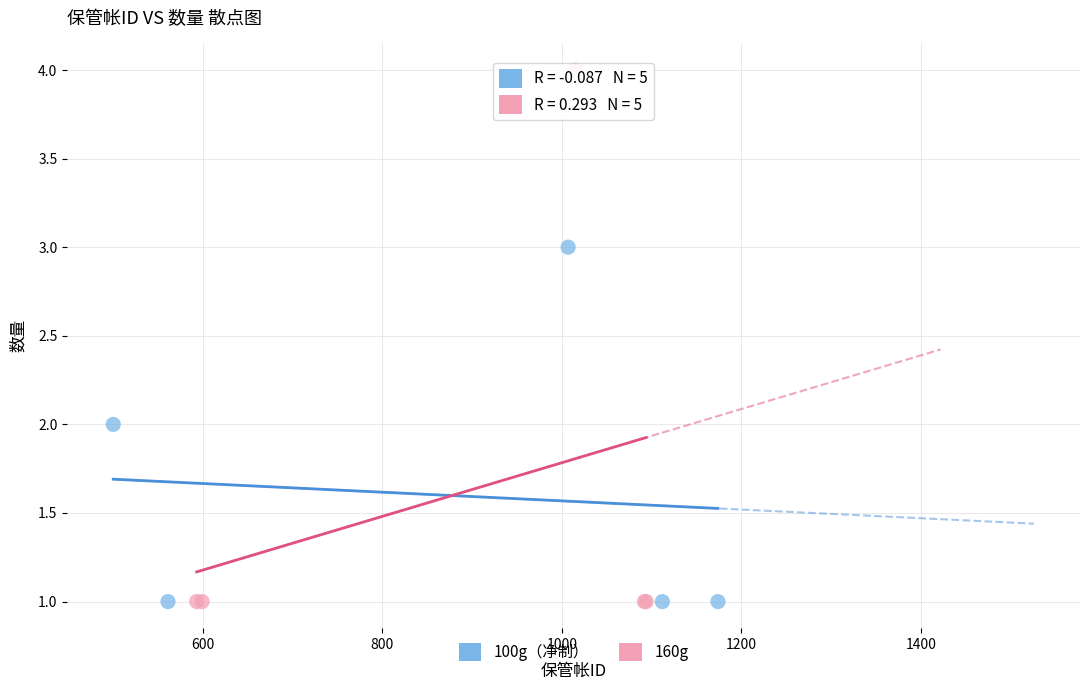

Which series contains the highest Y value?

160g